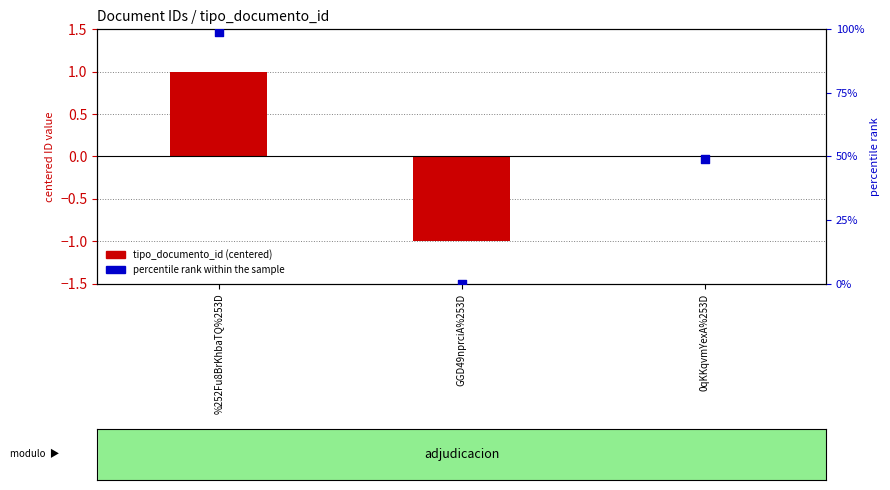

At how many categories does at least one series exceed 5?

2